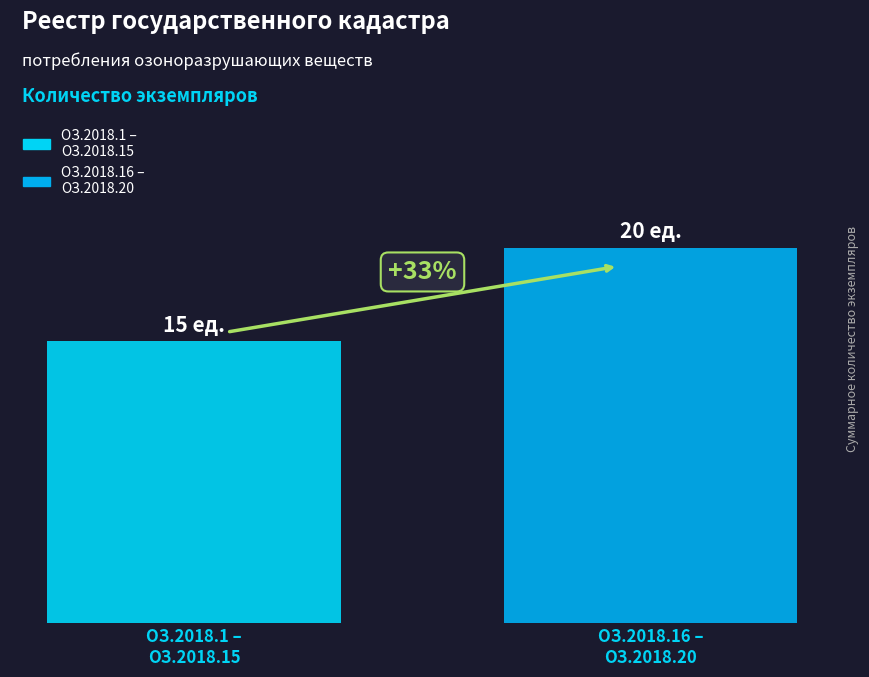

Does the chart contain stacked bars?

No